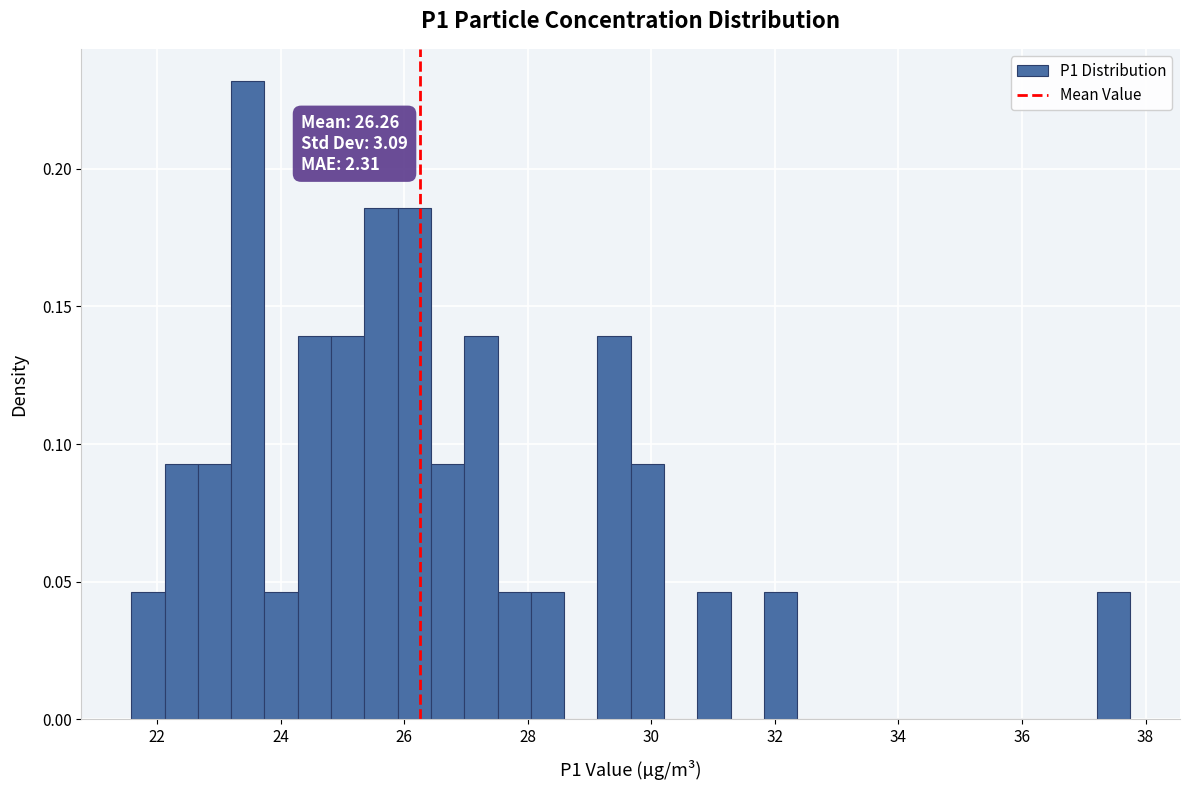

Around what value on the x-axis is the tallest bar? Give the approximate position of its centre, as read against the axis.

23.4